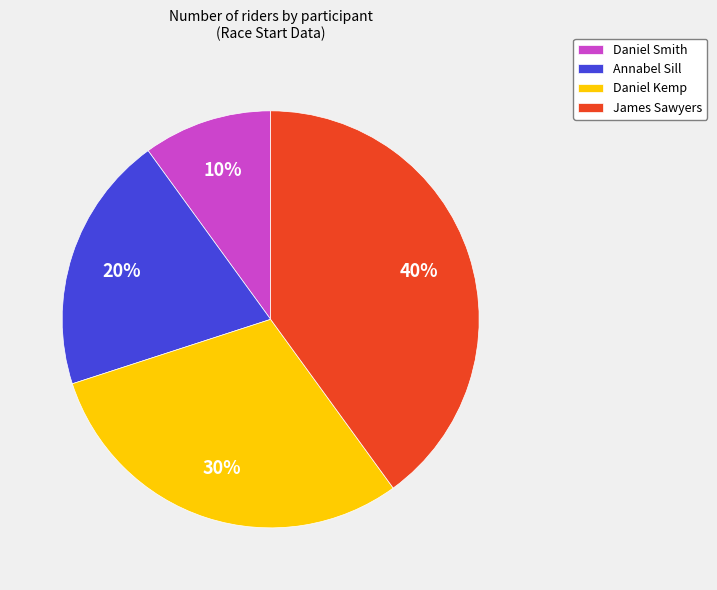

Between Annabel Sill and Daniel Kemp, which is larger?

Daniel Kemp